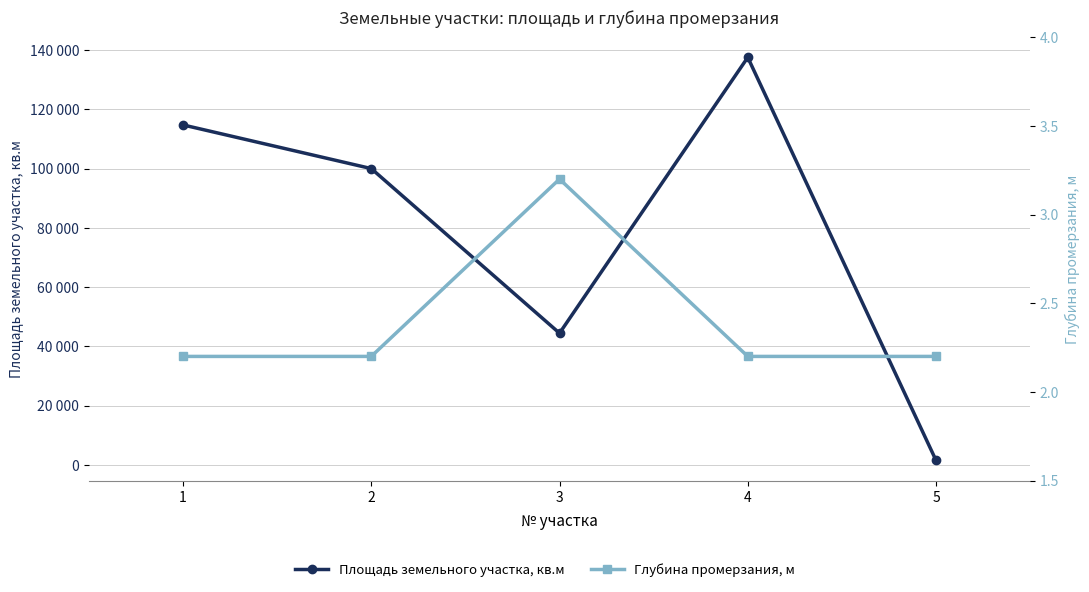

Between 2 and 4, which series saw the biggest shift?

Площадь земельного участка, кв.м